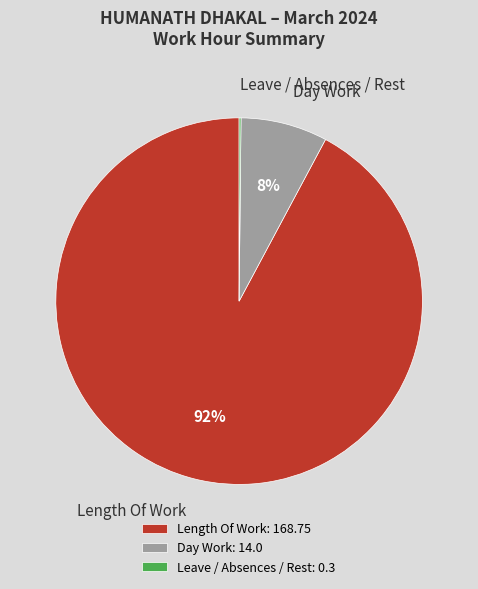

What percentage is the Day Work slice, to the nearest percent?

8%